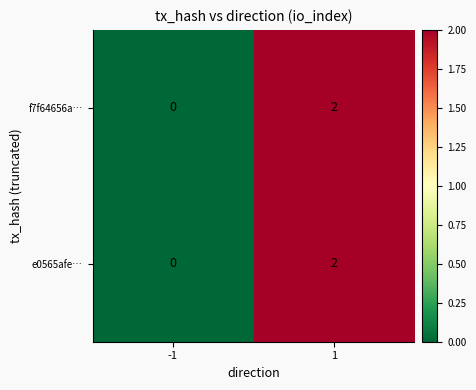

Is it true that f7f64656a… equals 1 at 1?

False